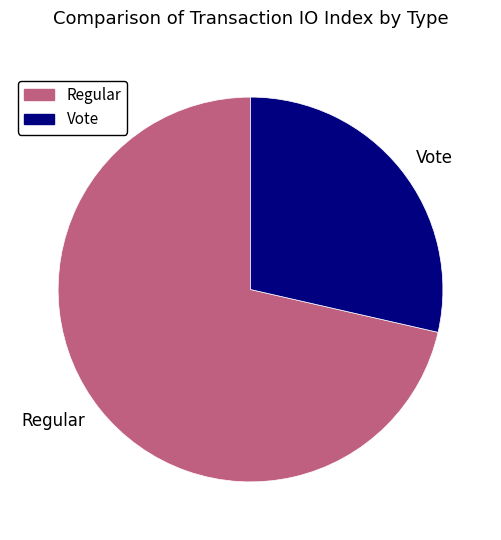

The Vote slice represents 29% of the pie. True or false?

True